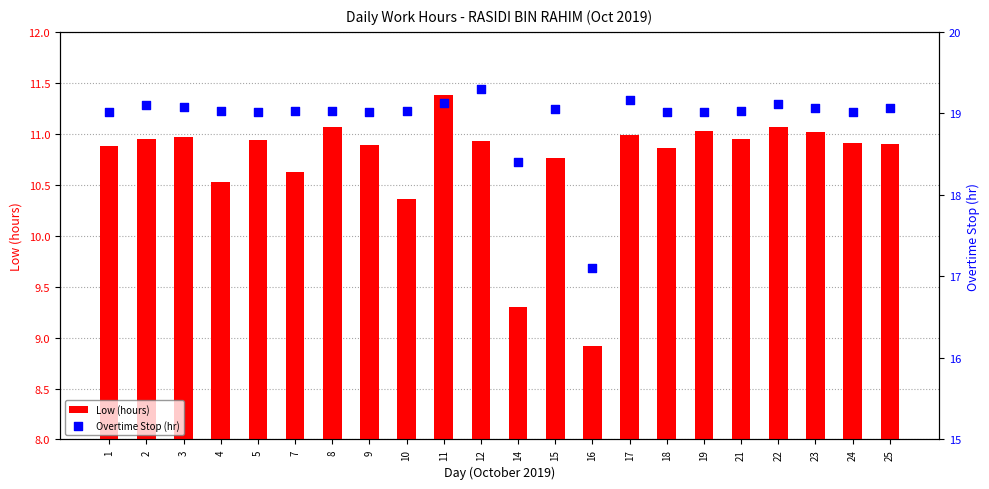

What is the total value across all series at 24?

29.9